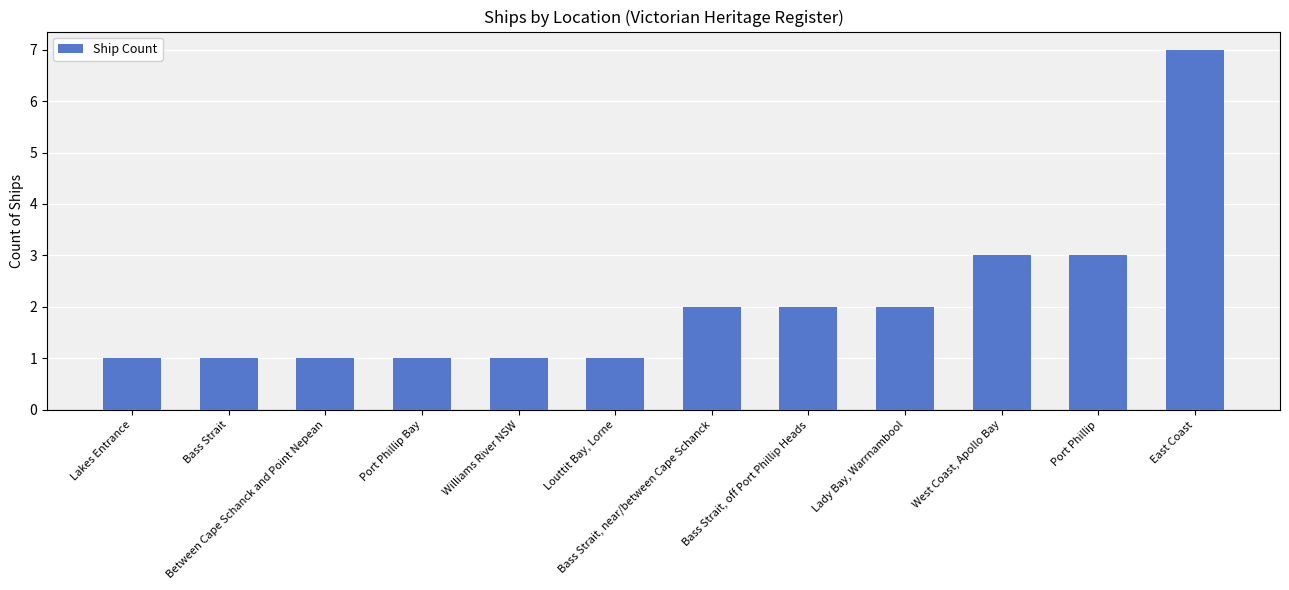

Count the number of data series in this chart.

1